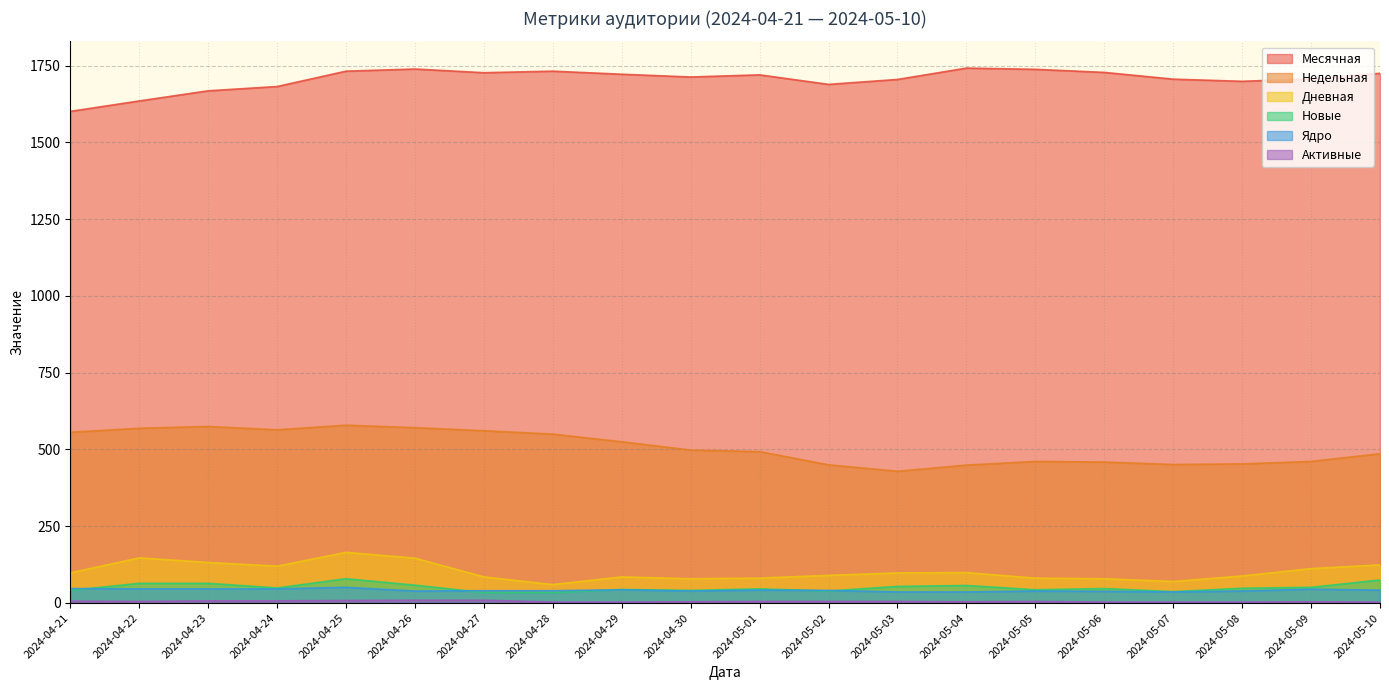

What value does the Недельная series have at 2024-05-10, to the nearest 10?

490